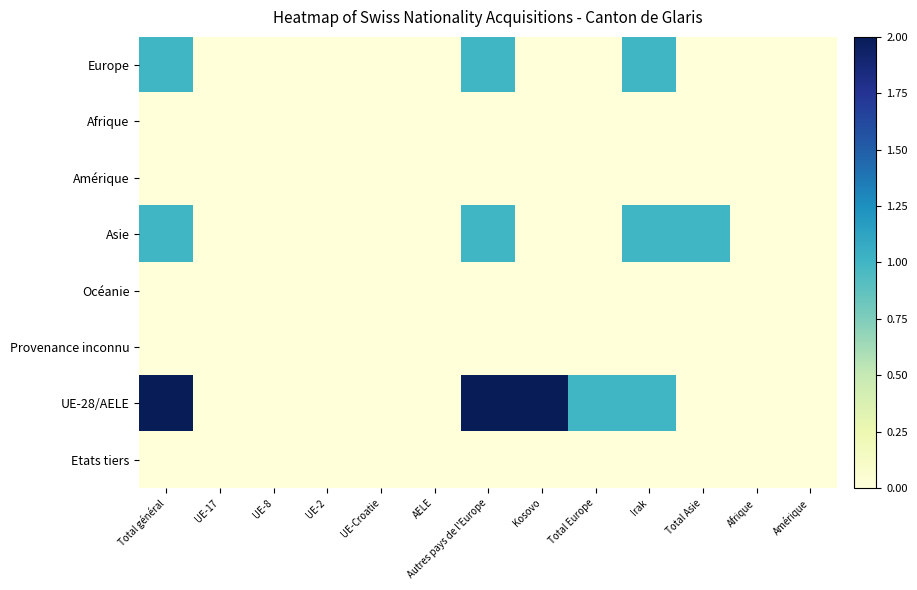

Reading left to right, extract all data points from this chart.

Europe: Total général=1	UE-17=0	UE-8=0	UE-2=0	UE-Croatie=0	AELE=0	Autres pays de l'Europe=1	Kosovo=0	Total Europe=0	Irak=1	Total Asie=0	Afrique=0	Amérique=0
Afrique: Total général=0	UE-17=0	UE-8=0	UE-2=0	UE-Croatie=0	AELE=0	Autres pays de l'Europe=0	Kosovo=0	Total Europe=0	Irak=0	Total Asie=0	Afrique=0	Amérique=0
Amérique: Total général=0	UE-17=0	UE-8=0	UE-2=0	UE-Croatie=0	AELE=0	Autres pays de l'Europe=0	Kosovo=0	Total Europe=0	Irak=0	Total Asie=0	Afrique=0	Amérique=0
Asie: Total général=1	UE-17=0	UE-8=0	UE-2=0	UE-Croatie=0	AELE=0	Autres pays de l'Europe=1	Kosovo=0	Total Europe=0	Irak=1	Total Asie=1	Afrique=0	Amérique=0
Océanie: Total général=0	UE-17=0	UE-8=0	UE-2=0	UE-Croatie=0	AELE=0	Autres pays de l'Europe=0	Kosovo=0	Total Europe=0	Irak=0	Total Asie=0	Afrique=0	Amérique=0
Provenance inconnu: Total général=0	UE-17=0	UE-8=0	UE-2=0	UE-Croatie=0	AELE=0	Autres pays de l'Europe=0	Kosovo=0	Total Europe=0	Irak=0	Total Asie=0	Afrique=0	Amérique=0
UE-28/AELE: Total général=2	UE-17=0	UE-8=0	UE-2=0	UE-Croatie=0	AELE=0	Autres pays de l'Europe=2	Kosovo=2	Total Europe=1	Irak=1	Total Asie=0	Afrique=0	Amérique=0
Etats tiers: Total général=0	UE-17=0	UE-8=0	UE-2=0	UE-Croatie=0	AELE=0	Autres pays de l'Europe=0	Kosovo=0	Total Europe=0	Irak=0	Total Asie=0	Afrique=0	Amérique=0